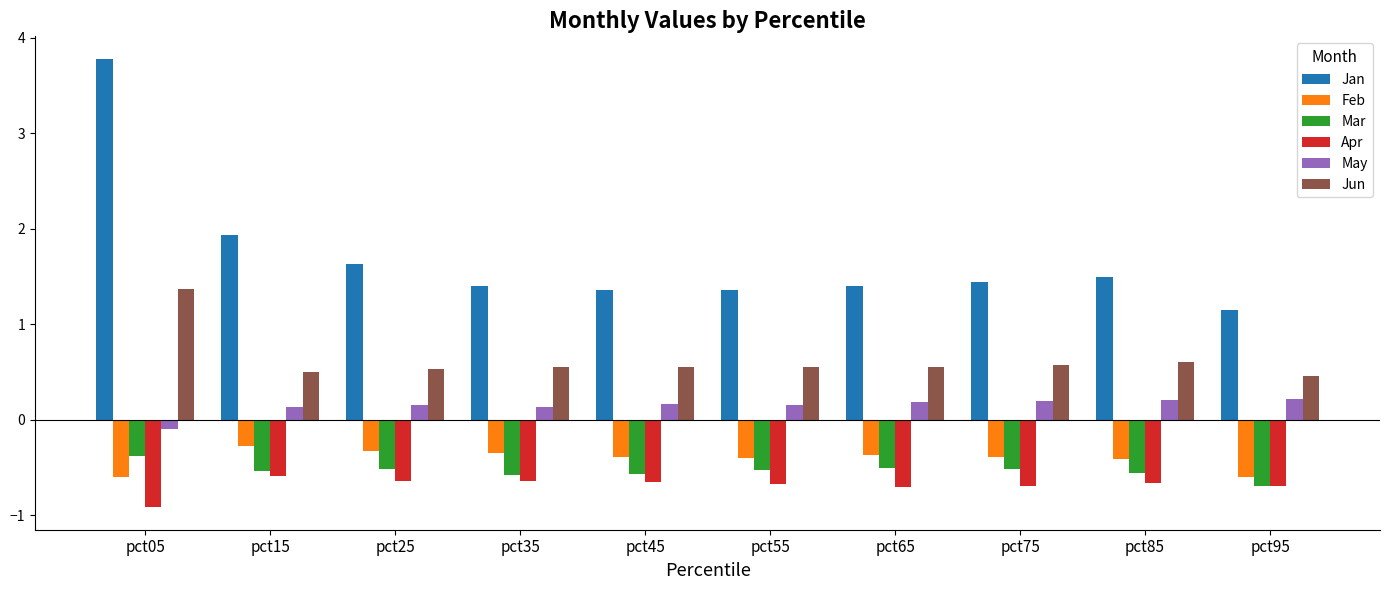

At which label does Jun reach its minimum?

pct95